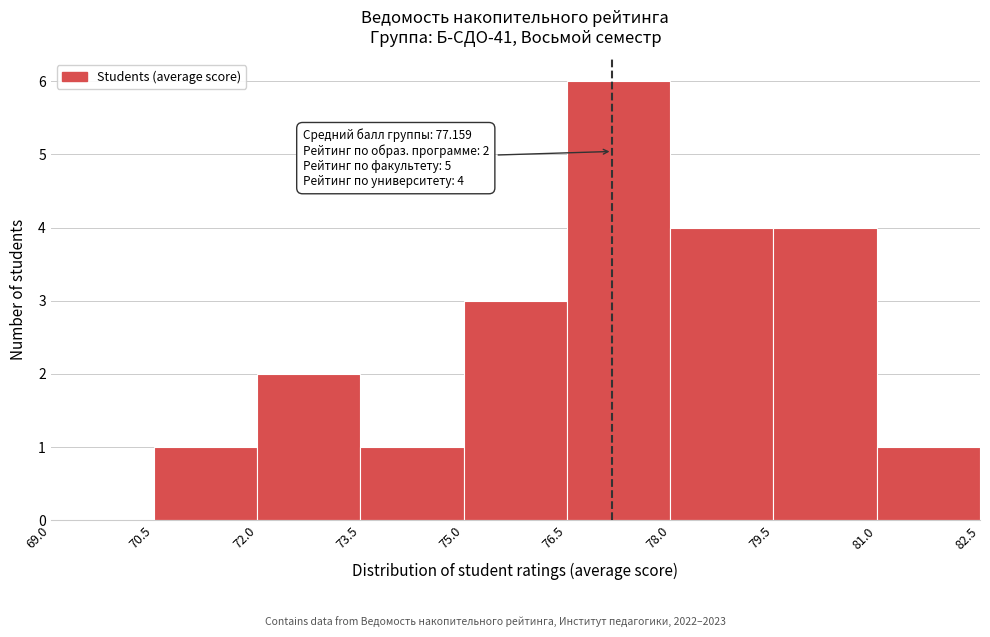

Which range on the x-axis has the tallest bar?

76.5 to 78.0